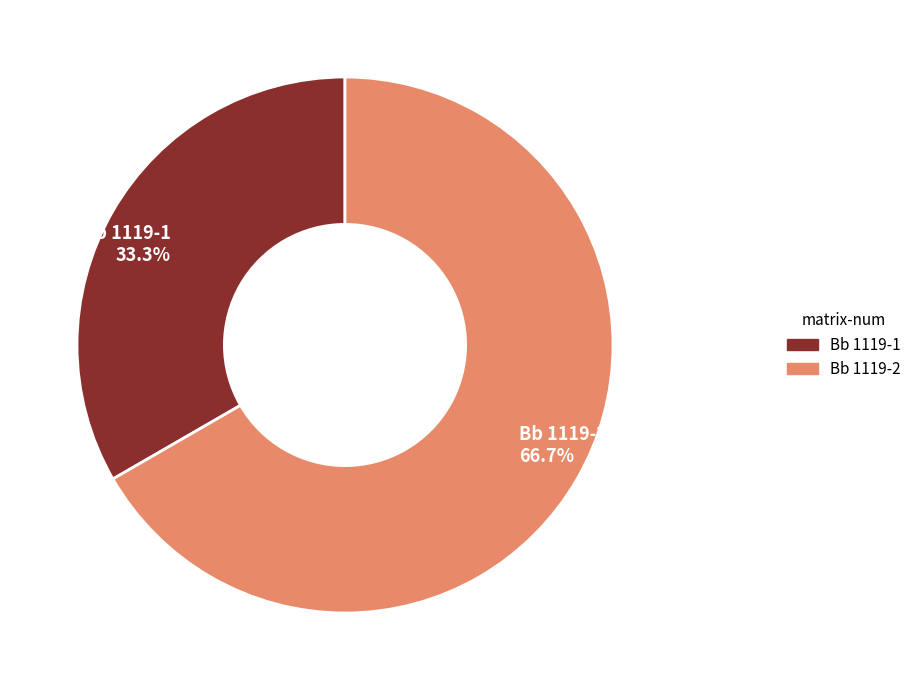

How many slices are in this pie chart?

2